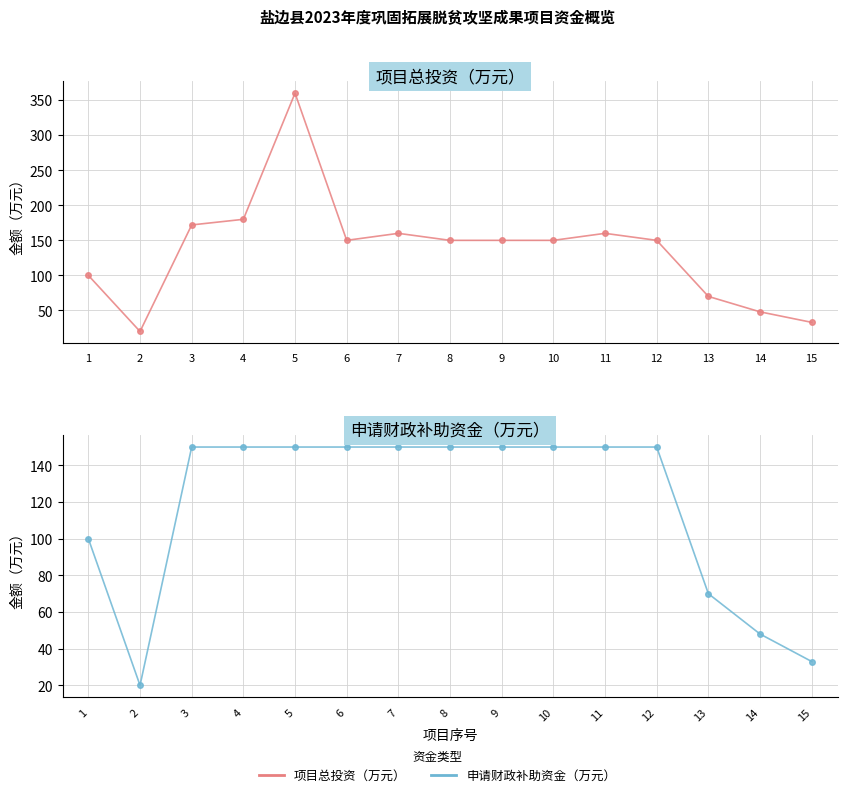

Which series changed the most between 2 and 10?

项目总投资（万元）